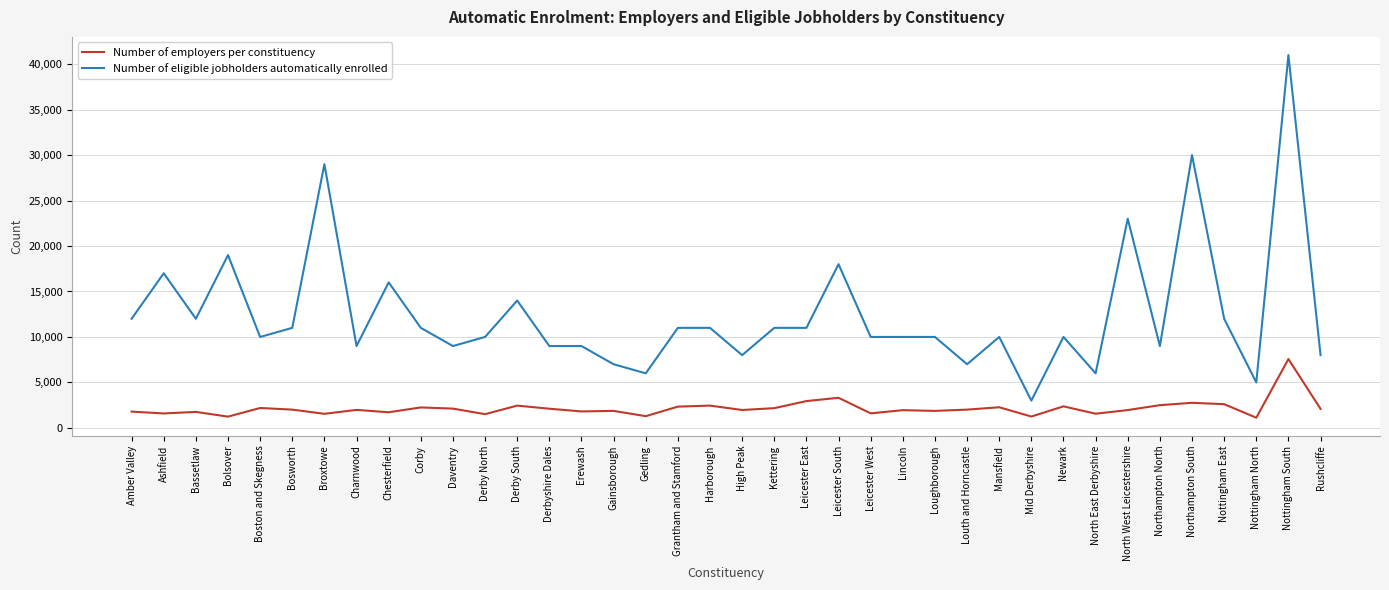

What value does the Number of eligible jobholders automatically enrolled series have at Derbyshire Dales, to the nearest 100?

9000